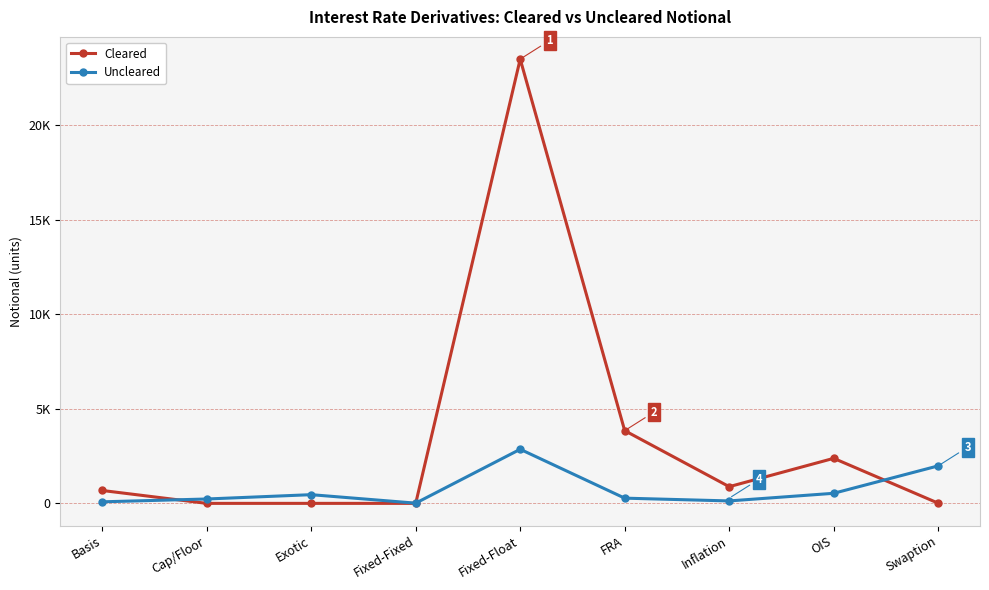

At how many categories does at least one series exceed 18332?

1